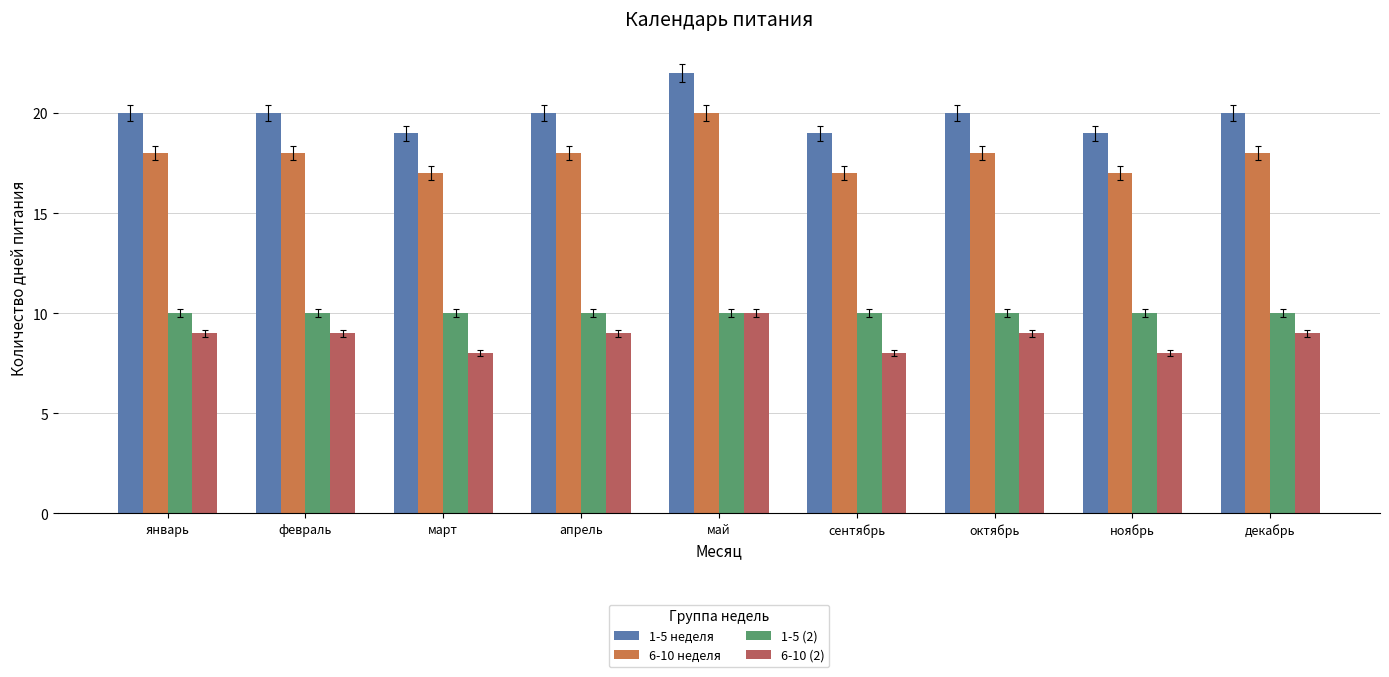

What is the value of the 1-5 (2) bar at the 1st from the left?

10